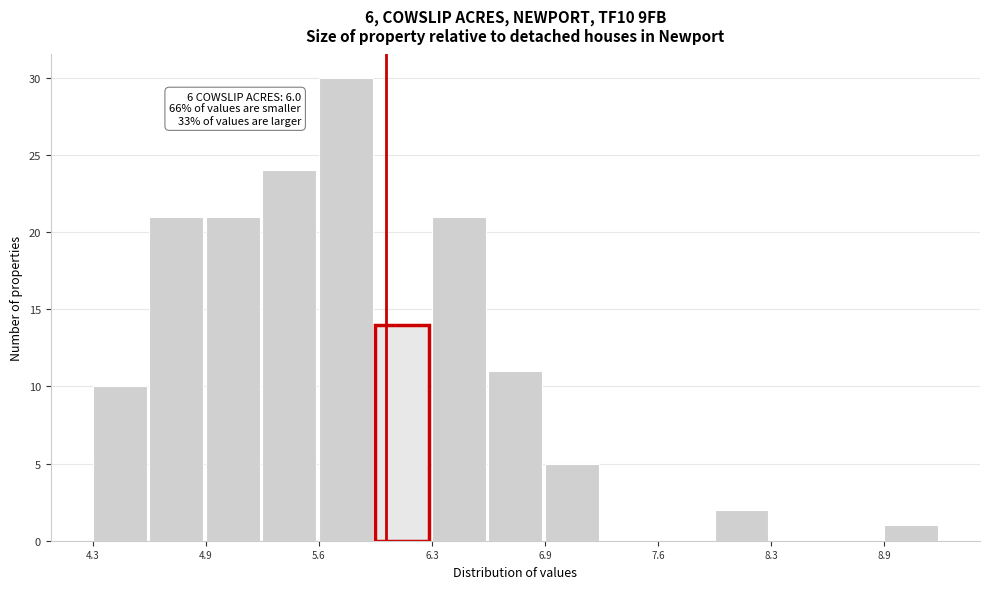

Around what value on the x-axis is the tallest bar? Give the approximate position of its centre, as read against the axis.

5.8